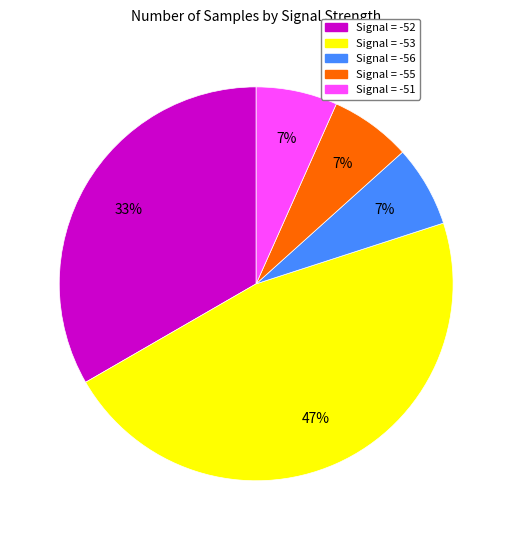

Does any single category account for the majority?

No